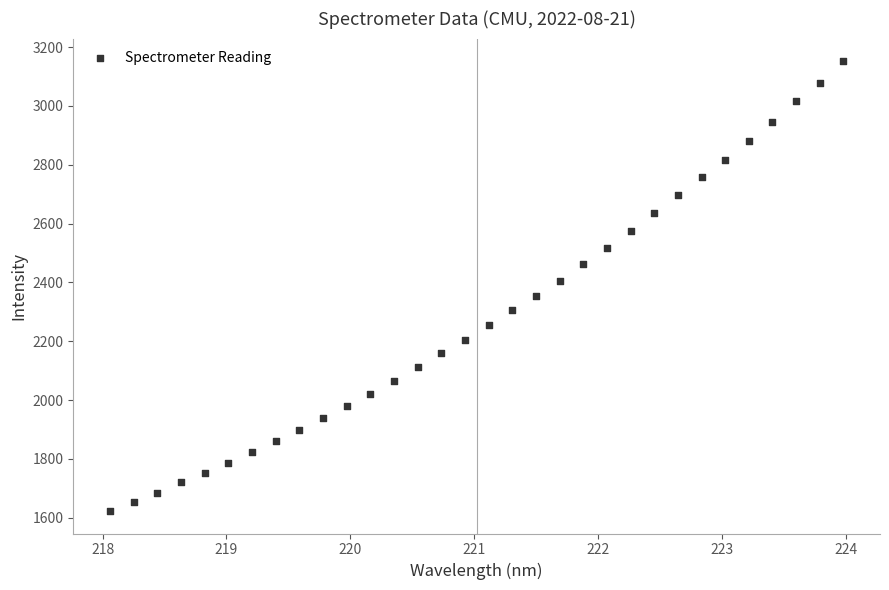

What is the range of X values (max minus min)?

5.9